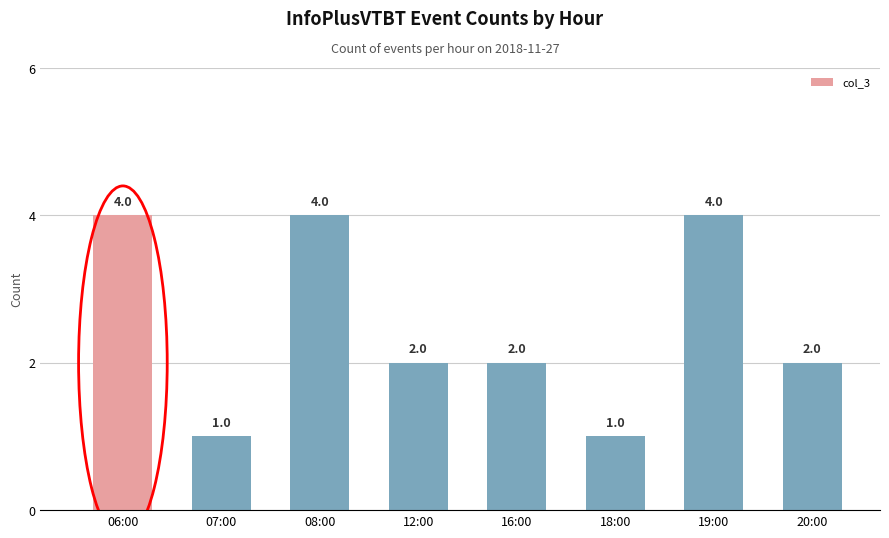

The value at 12:00 is 2. True or false?

True